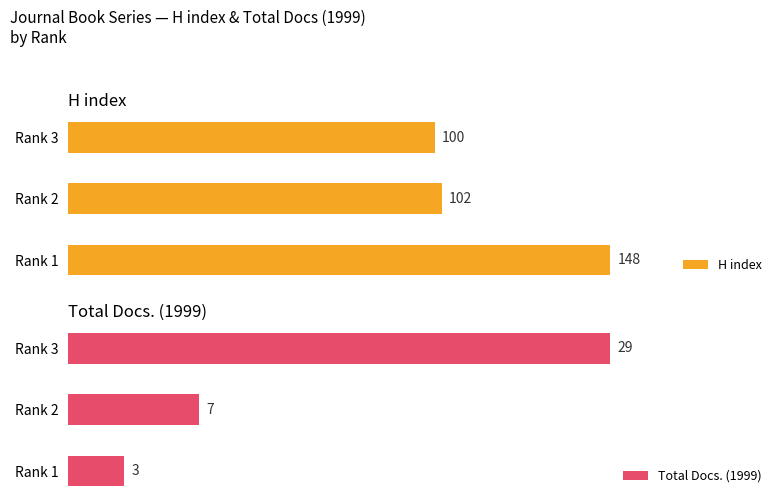

Does the chart contain any negative values?

No